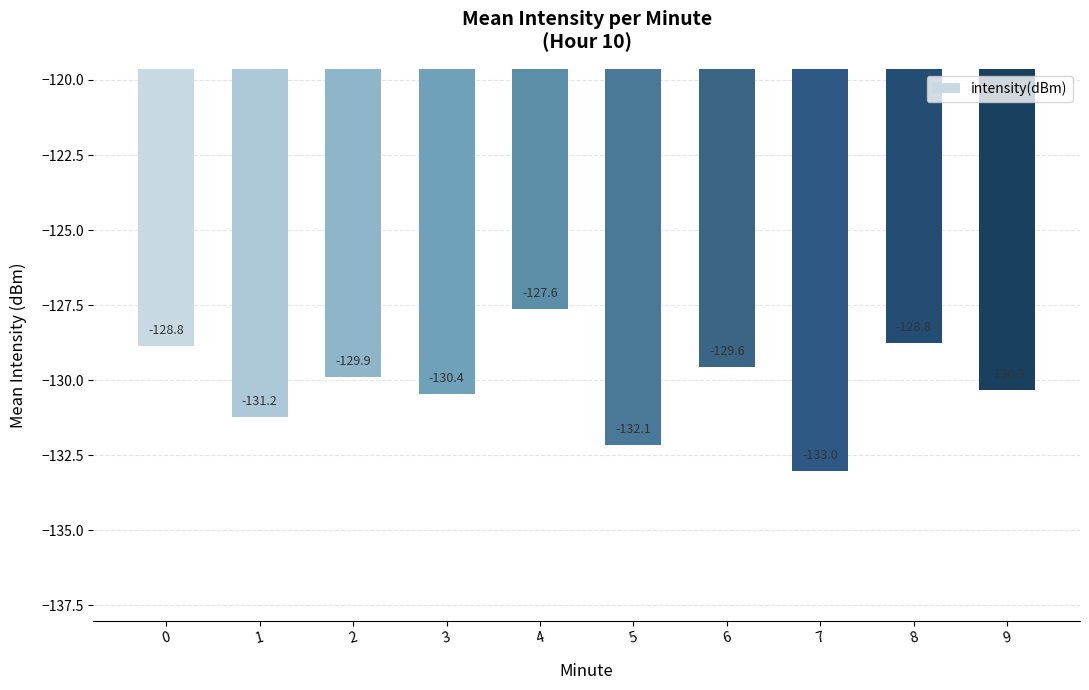

Read the value at 4.

-127.6